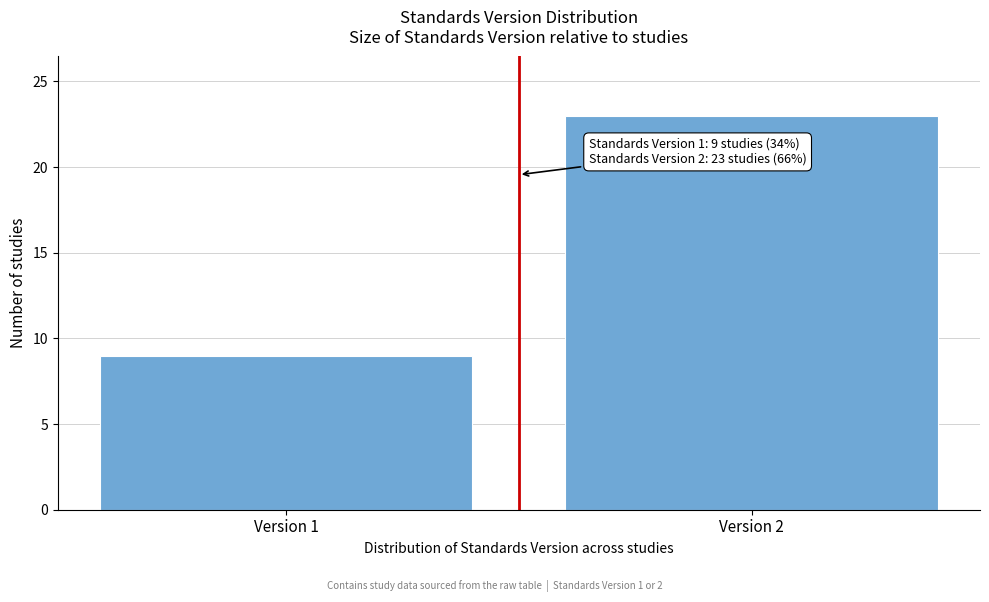

Reading left to right, transcribe all the data shown in this chart.

Version 1=9	Version 2=23